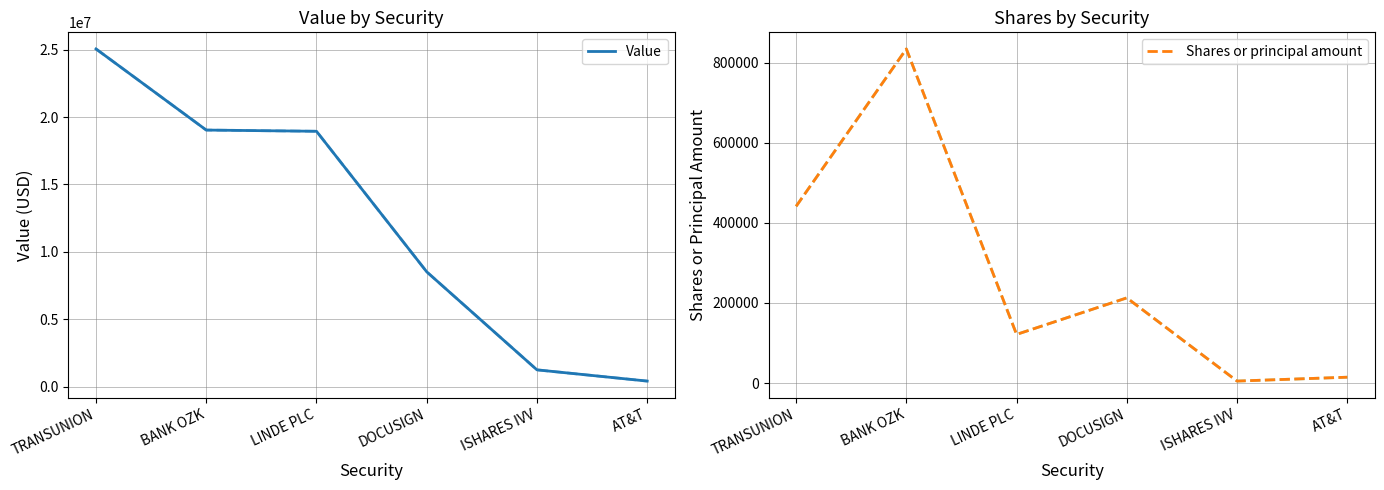

Is the value of Value at ISHARES IVV greater than the value of Shares or principal amount at ISHARES IVV?

Yes